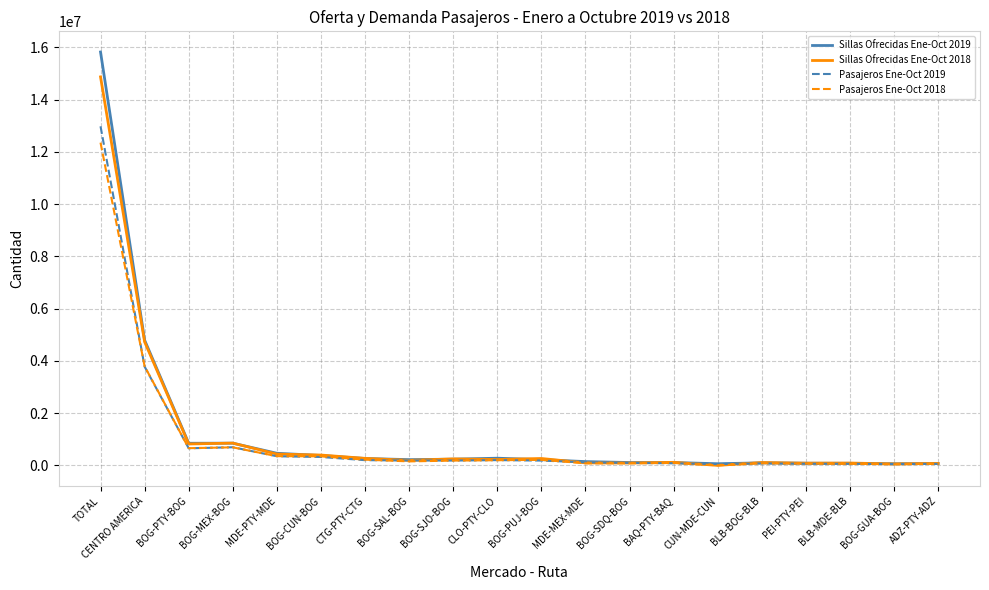

Where is Pasajeros Ene-Oct 2018 nearest to the value 6174642?

CENTRO AMERICA